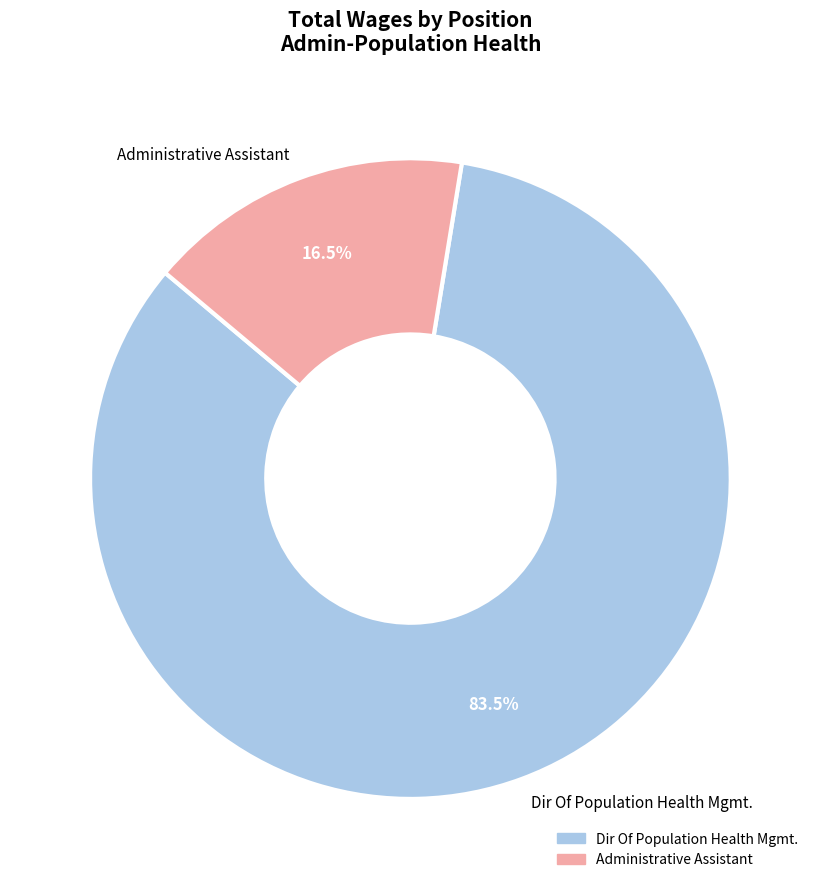

How many slices are in this pie chart?

2